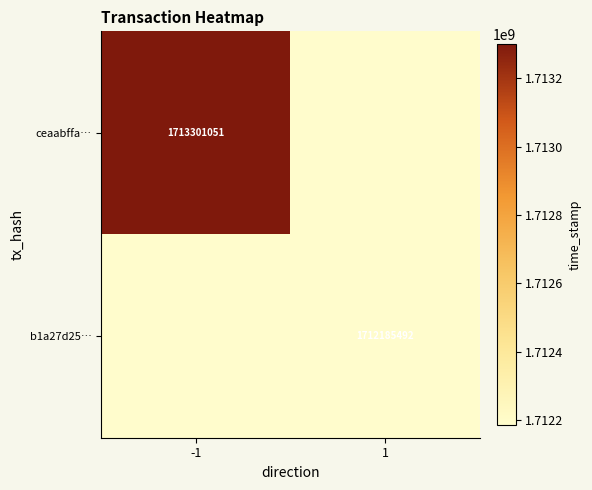

Is it true that ceaabffa… equals 1713301051 at -1?

True